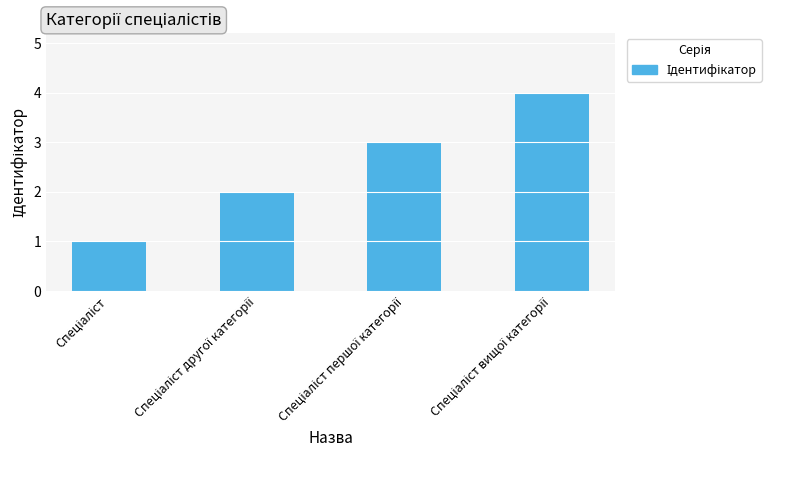

What is the greatest value displayed?

4